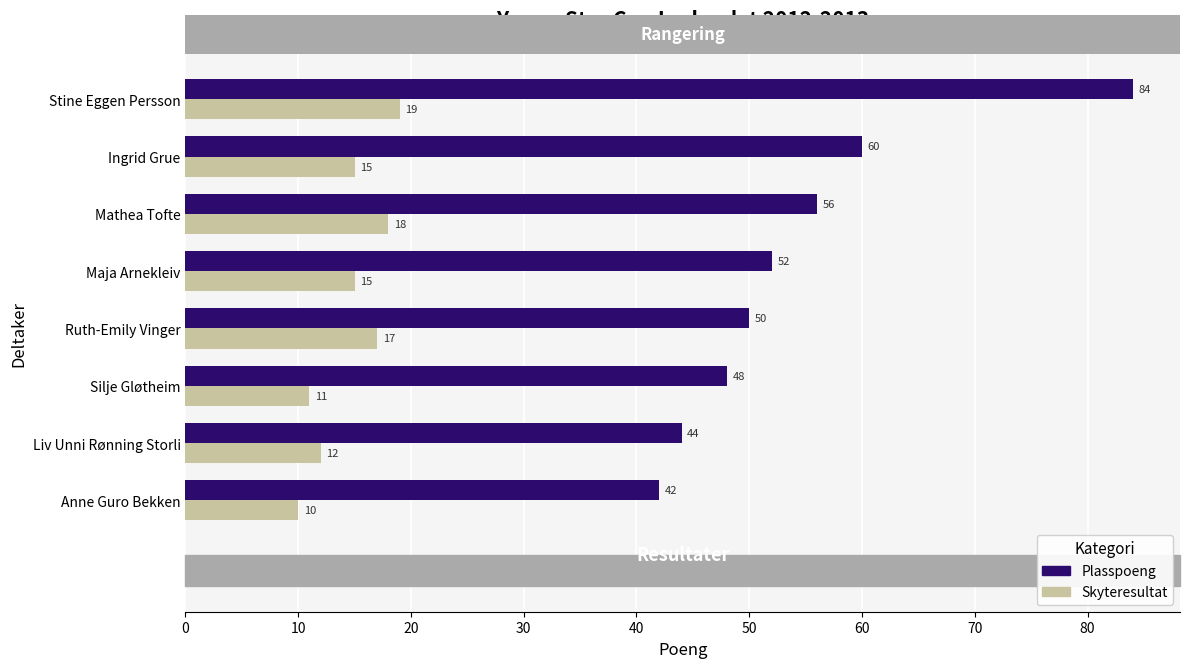

True or false: Plasspoeng has a value of 77 at Liv Unni Rønning Storli.

False